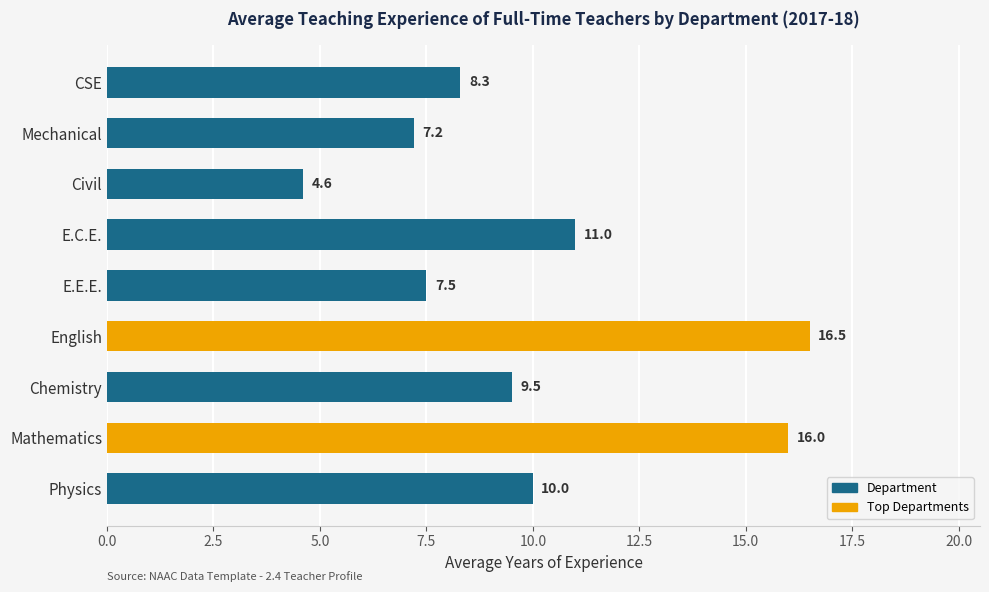

Which label corresponds to the largest value in the chart?

English